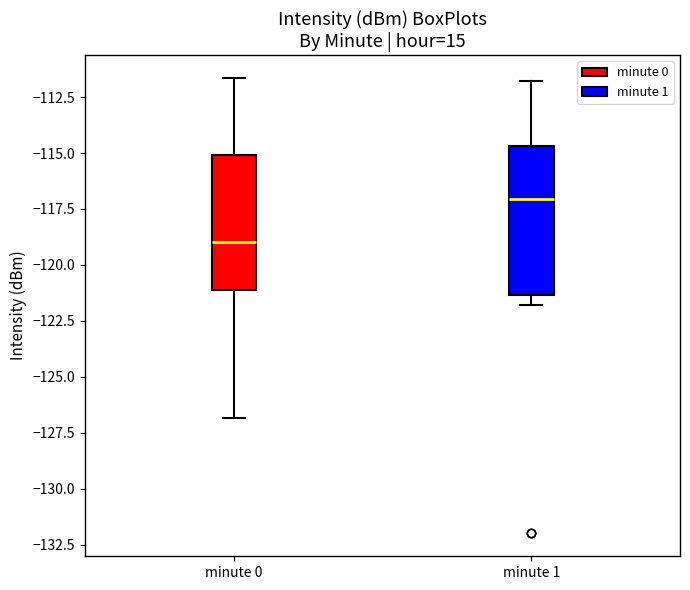

Where does the lower whisker of the box for minute 0 end on the y-axis? The values are not printed on the chart, so give them approximately, as read against the axis.

-127.0